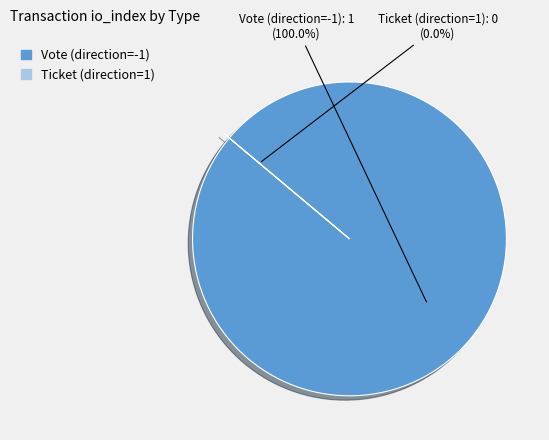

What is the smallest slice in the pie chart?

Ticket (direction=1)